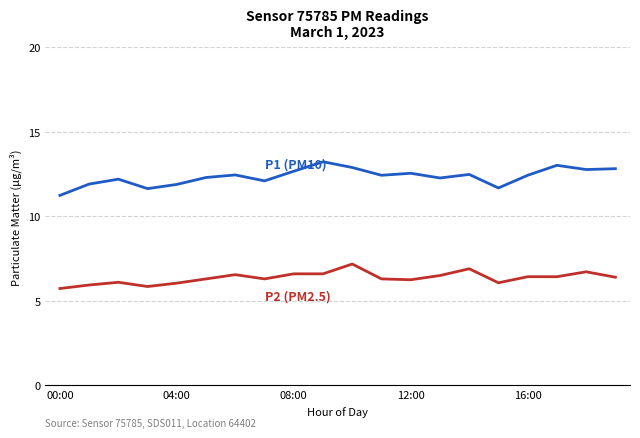

What is the maximum value shown in the chart?

13.2